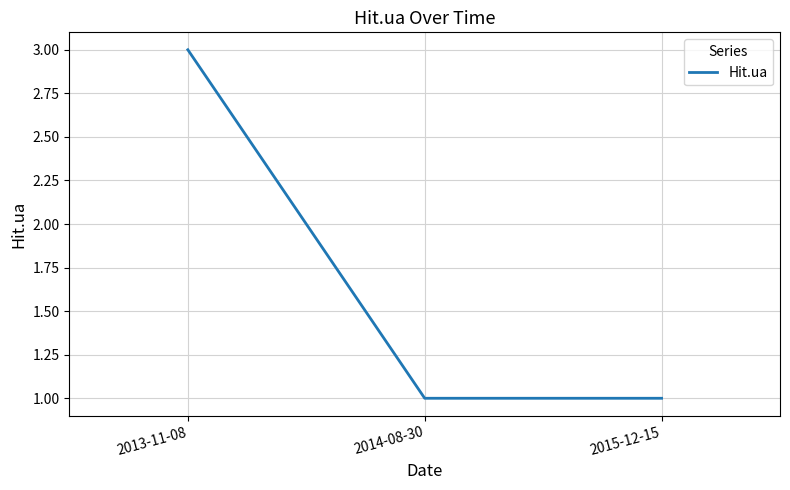

Which has a higher value, 2013-11-08 or 2015-12-15?

2013-11-08